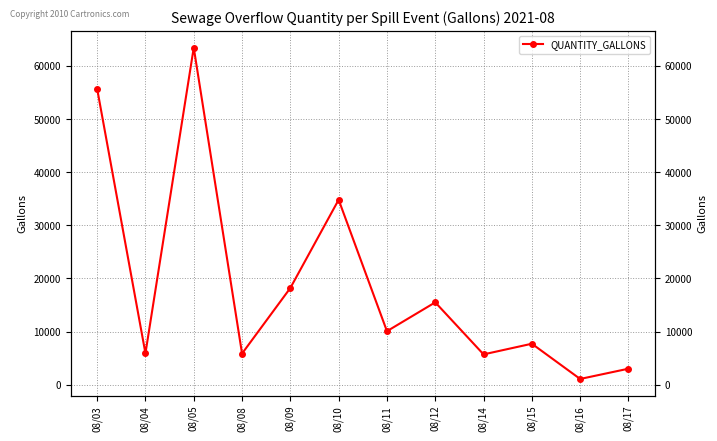

List the labels in order of value, largest first.

08/05, 08/03, 08/10, 08/09, 08/12, 08/11, 08/15, 08/04, 08/08, 08/14, 08/17, 08/16